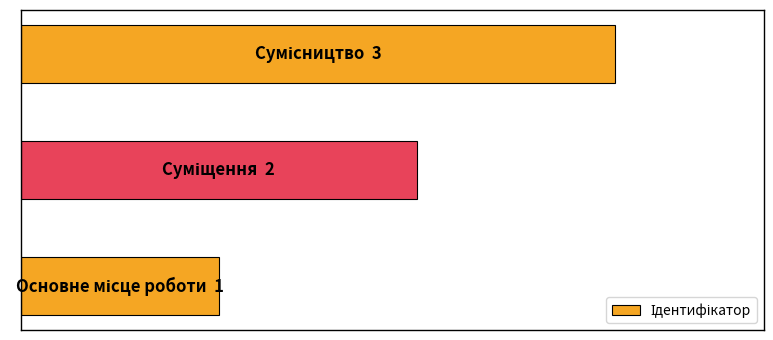

Are the bars horizontal?

Yes